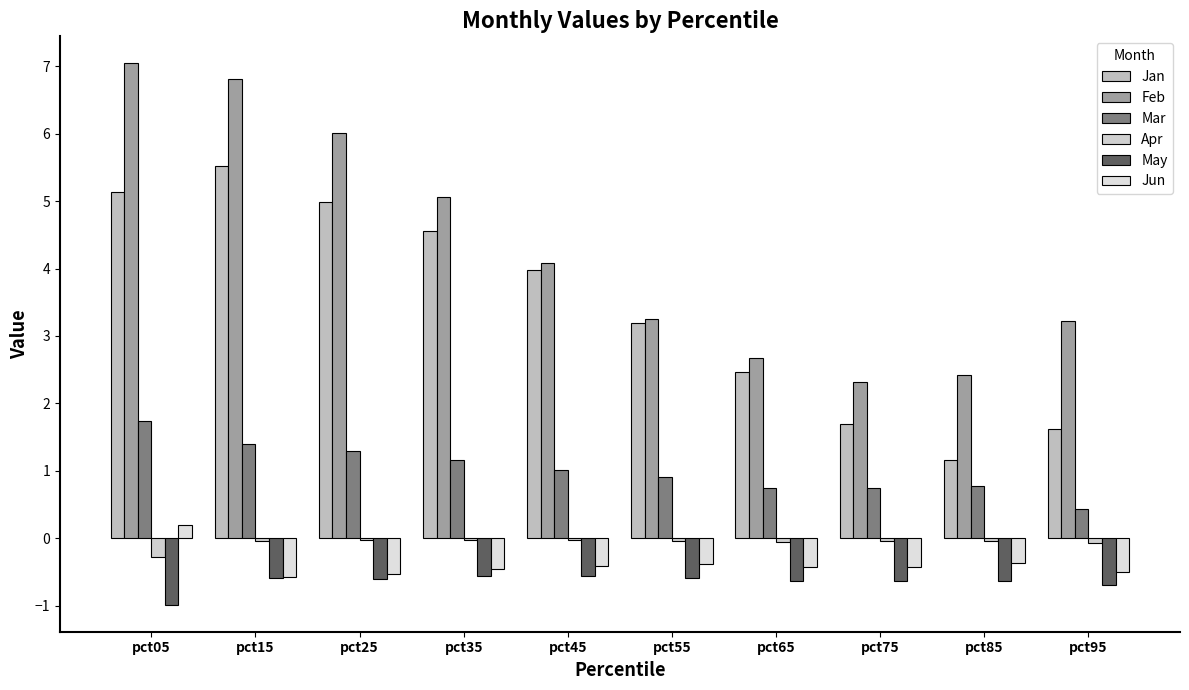

What are all the series names shown in the legend?

Jan, Feb, Mar, Apr, May, Jun